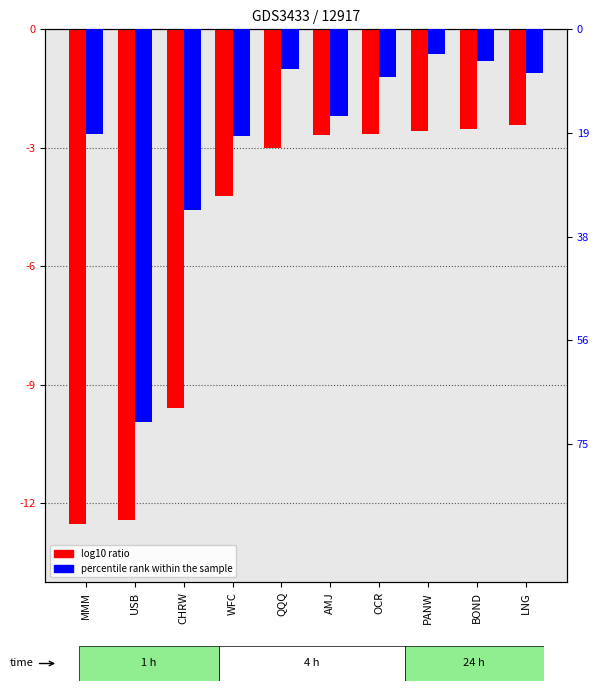

What is the spread (max minus min) of values at PANW?

2.4